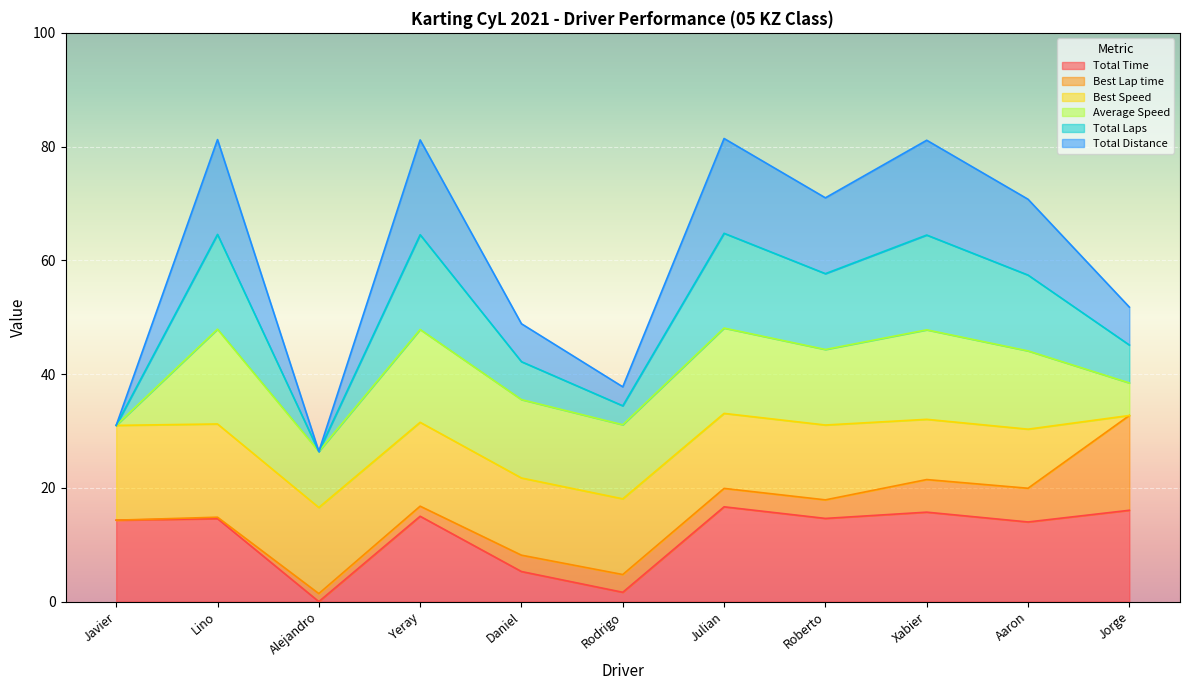

True or false: Total Laps and Total Distance intersect in this chart.

False